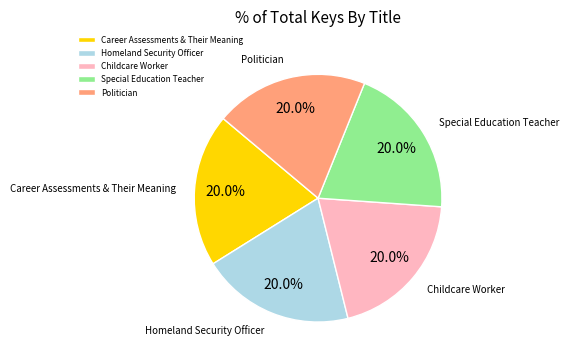

To the nearest percent, what is the average slice percentage?

20%